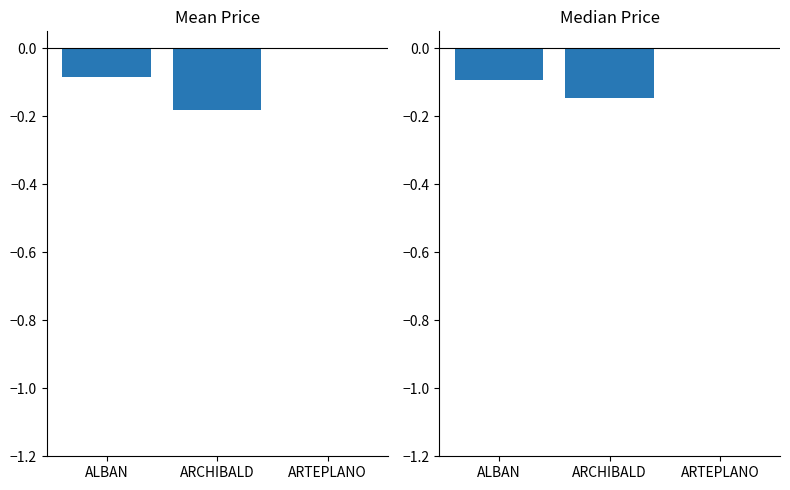

Between ARCHIBALD and ARTEPLANO, which series saw the biggest shift?

Mean Price